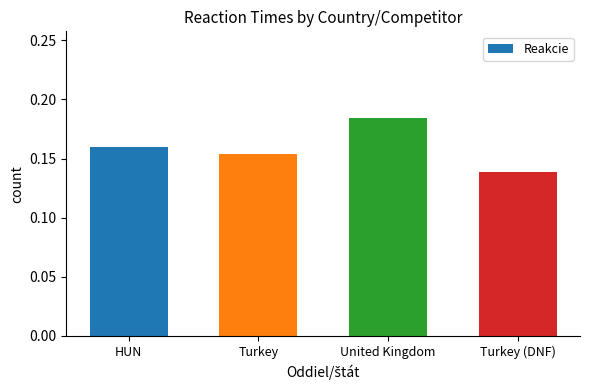

Count the values in the range 0 to 1.

4